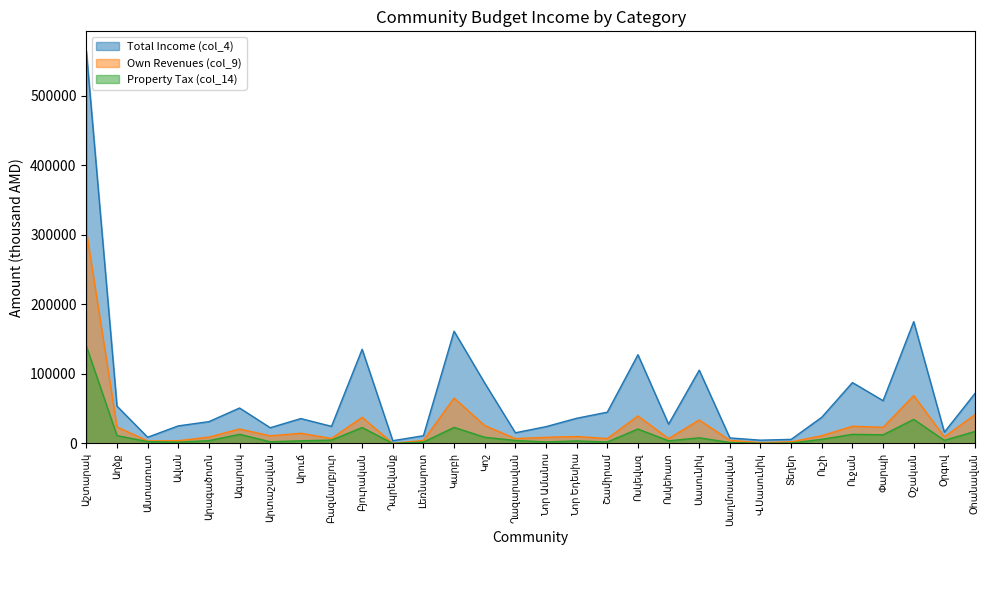

True or false: Total Income (col_4) and Own Revenues (col_9) intersect in this chart.

False